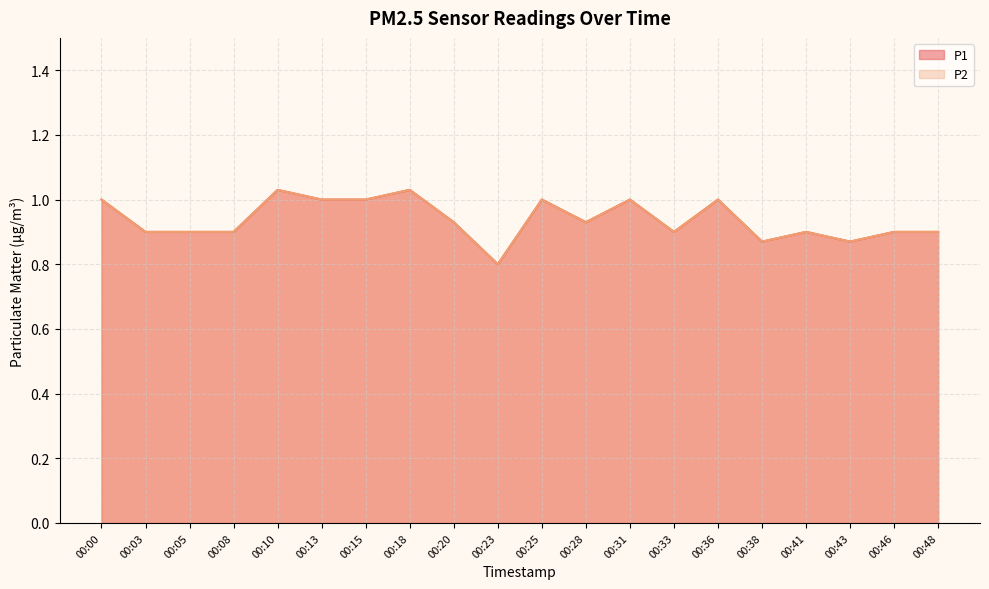

Where is the first local minimum for P1?

00:23